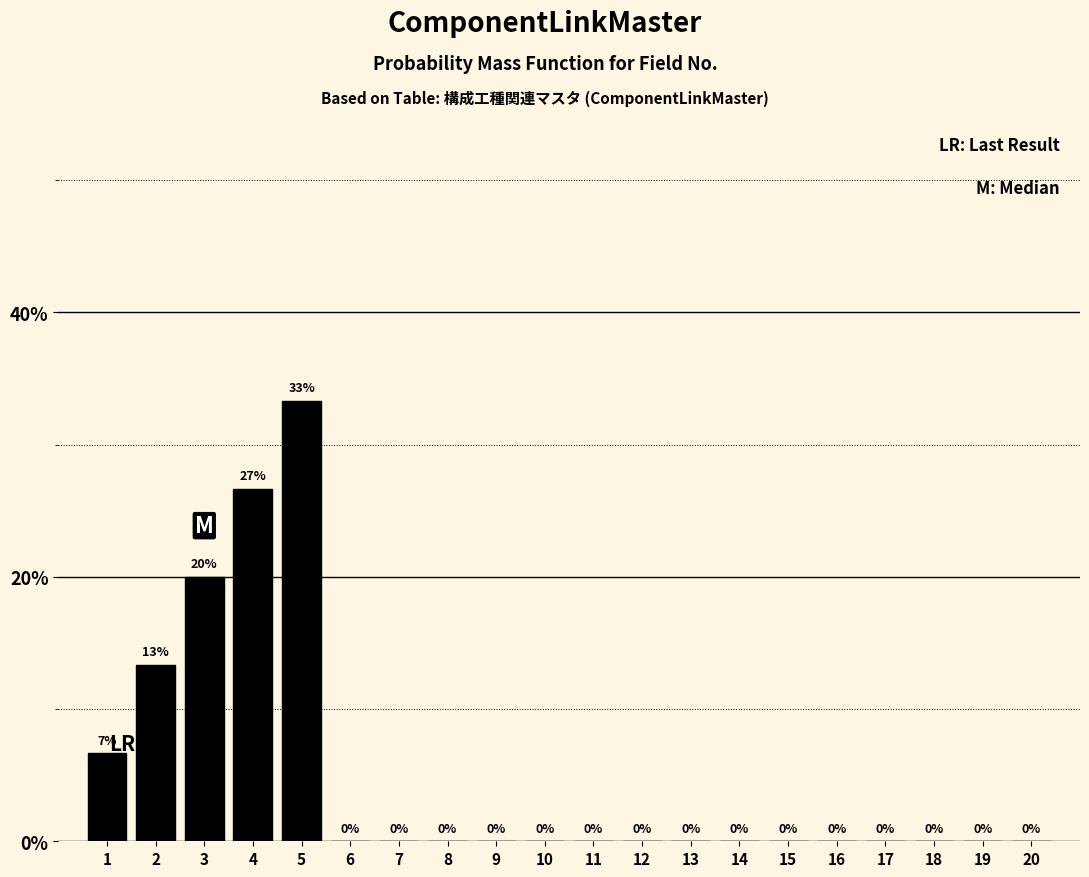

Which label corresponds to the largest value in the chart?

5